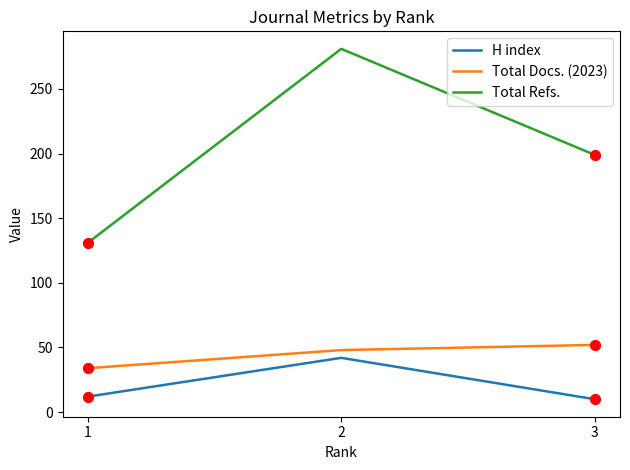

What are all the series names shown in the legend?

H index, Total Docs. (2023), Total Refs.